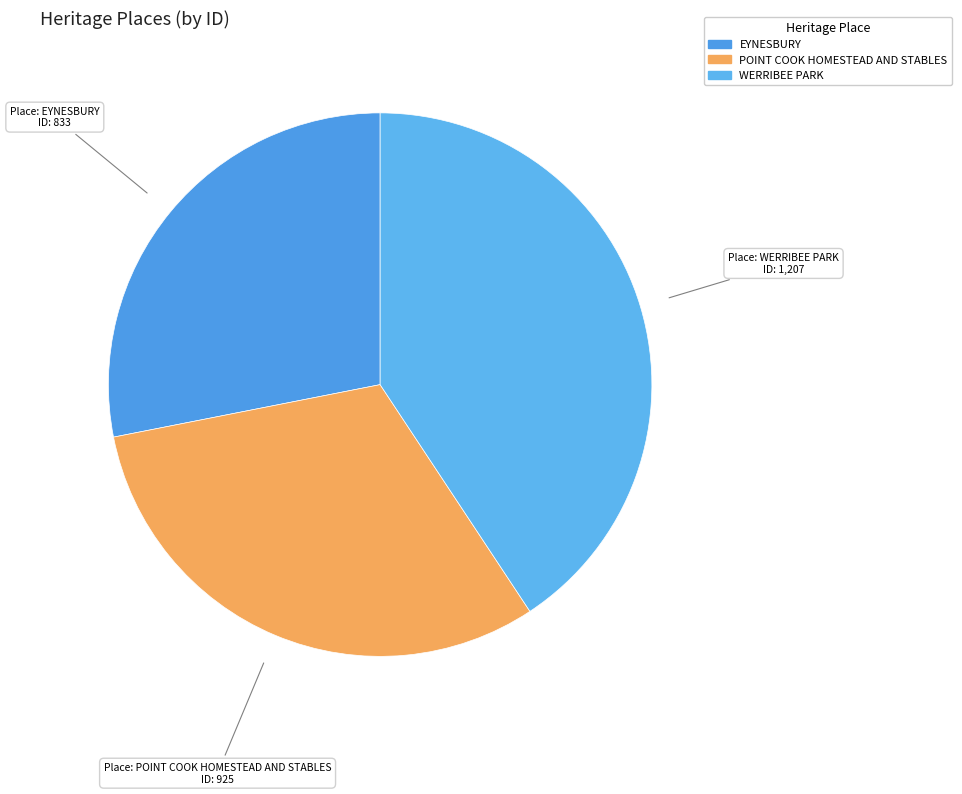

How many slices are in this pie chart?

3